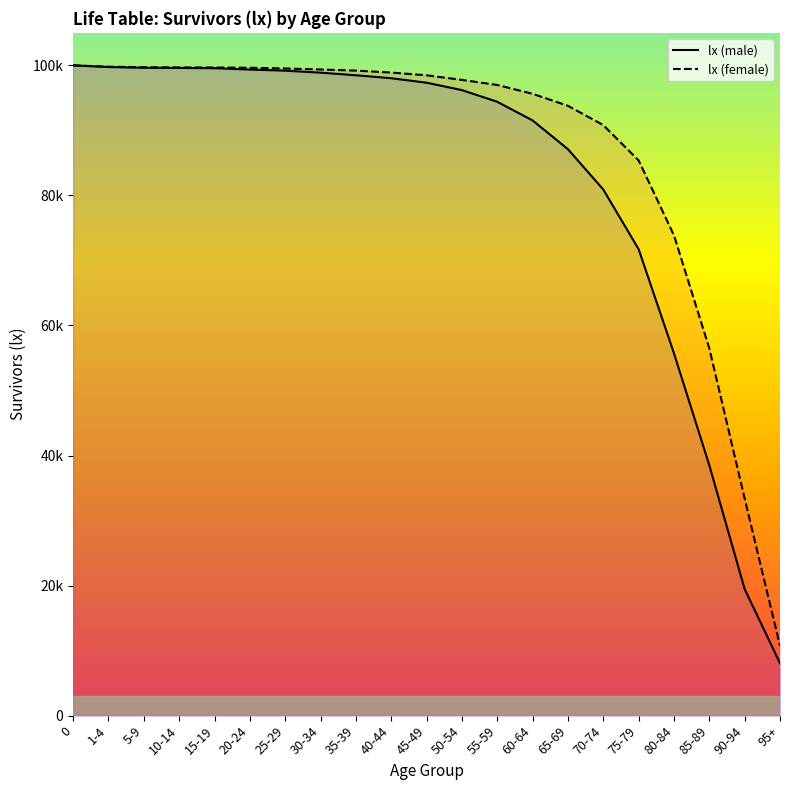

True or false: lx (male) and lx (female) intersect in this chart.

False